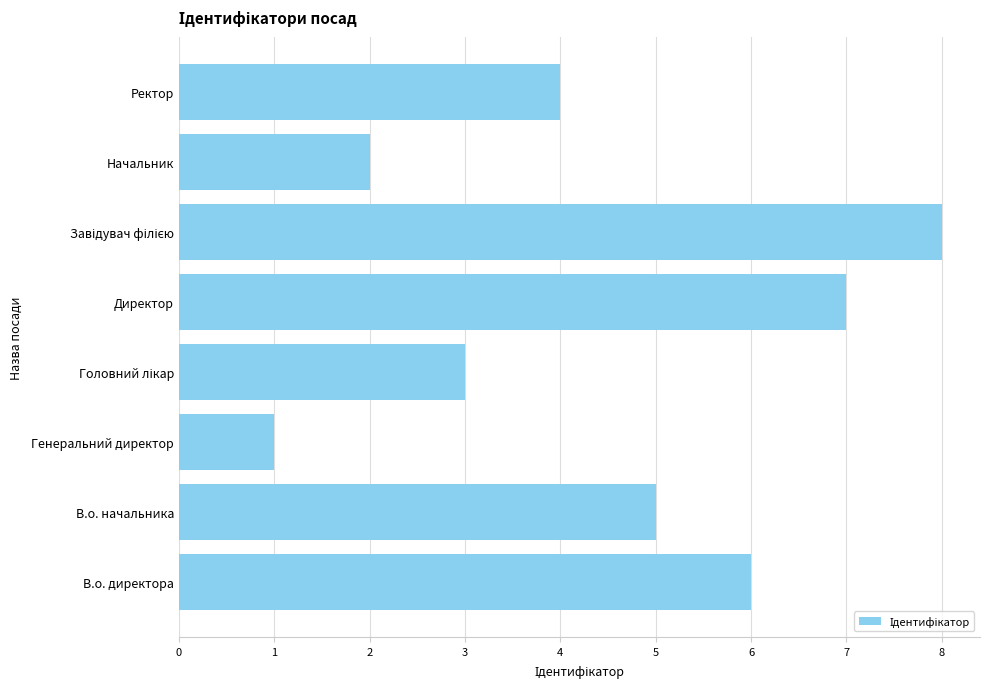

Reading bottom to top, what are all the values shown in this chart?

6	5	1	3	7	8	2	4